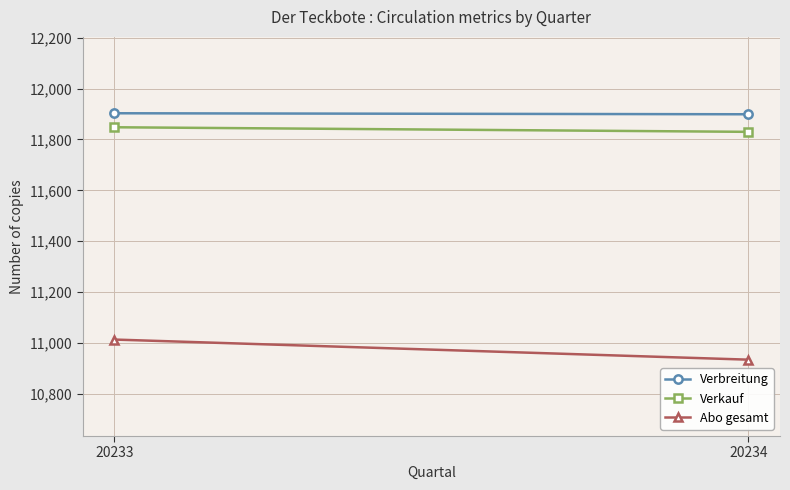

What is the value of the Verkauf point at the 1st from the left?

11848